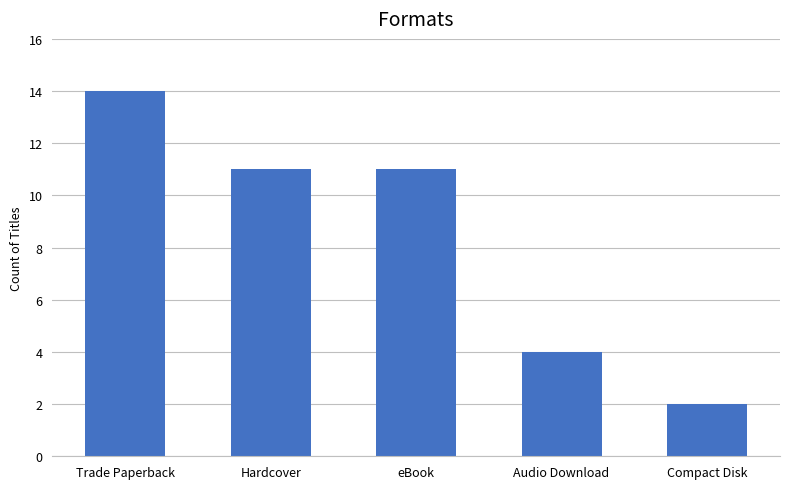

What position from the right is Compact Disk?

1